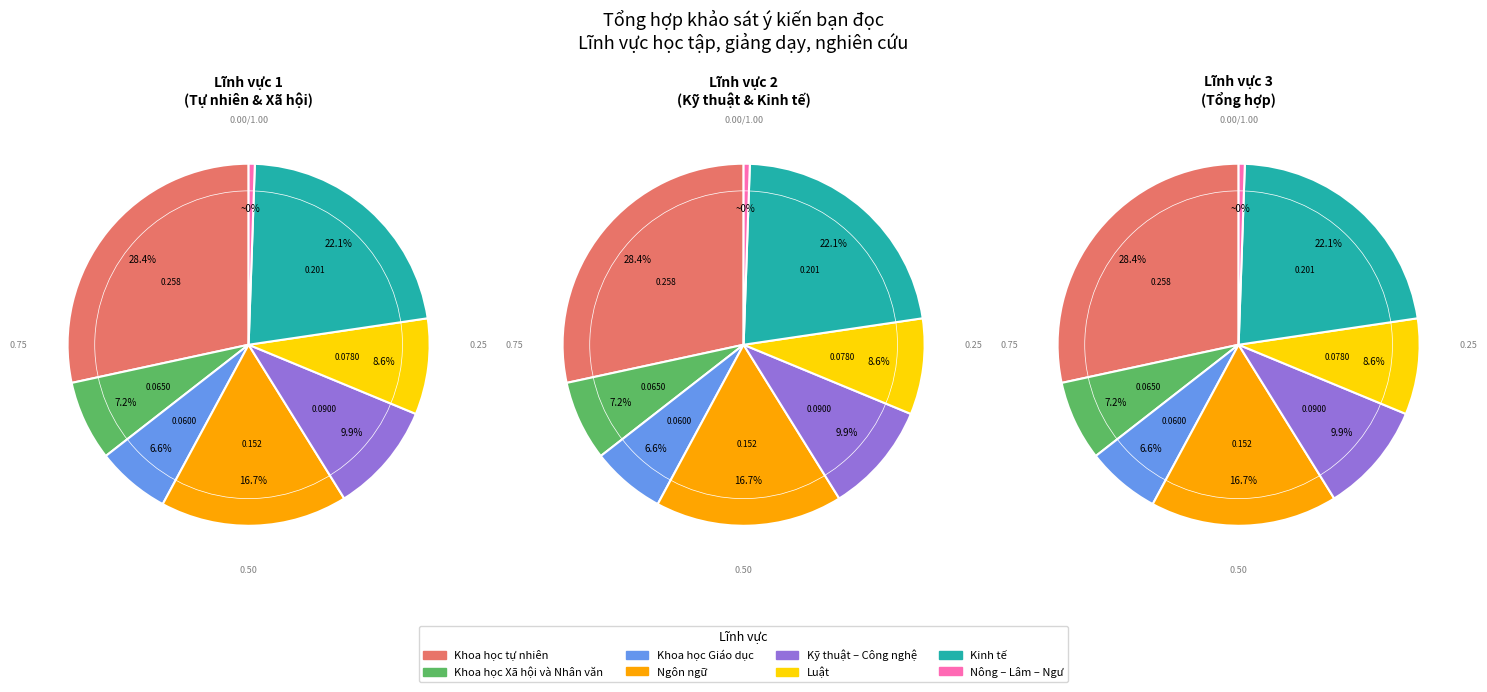

To the nearest percent, what is the combined percentage of Kỹ thuật – Công nghệ and Ngôn ngữ?

27%